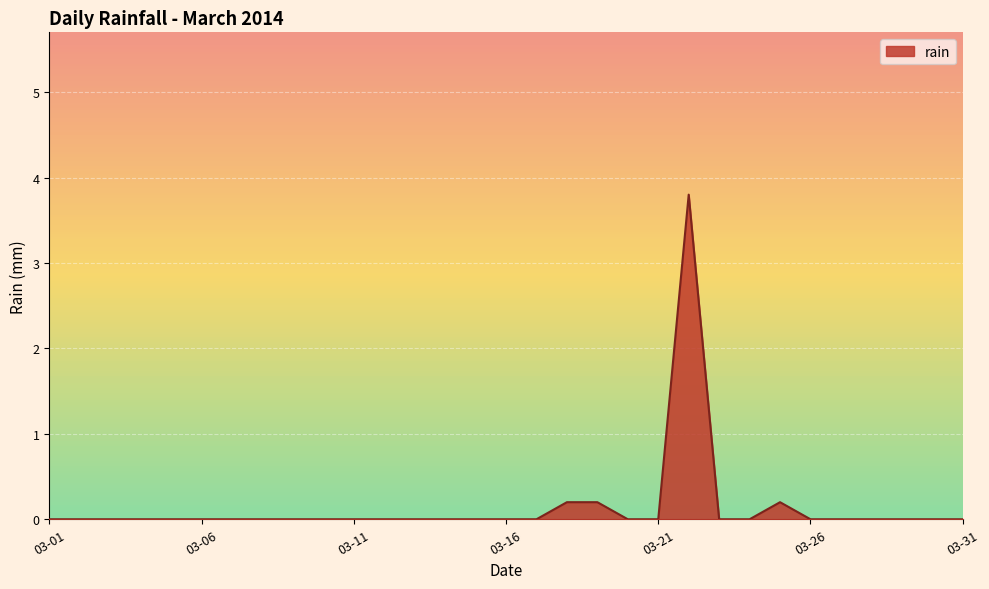

True or false: there are more than 1 points higher than both neighbors.

True